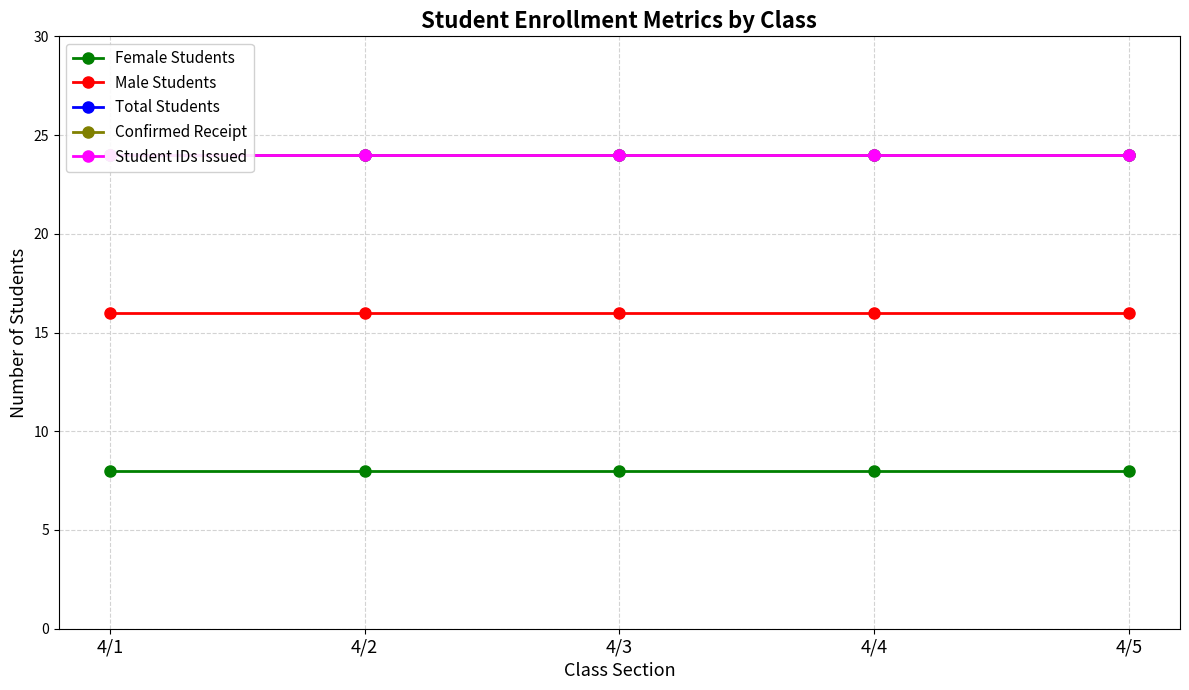

Which series has the largest range (max minus min)?

Female Students